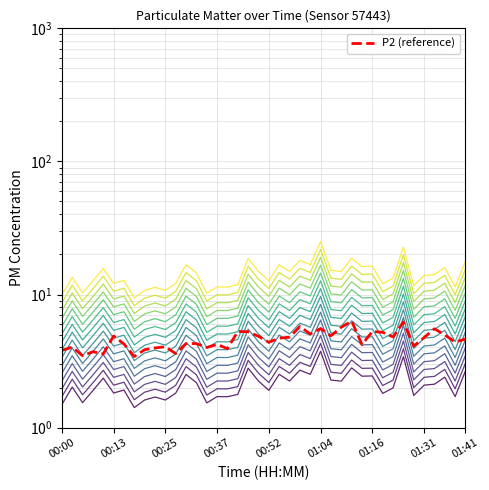

Does the chart have visible grid lines?

Yes